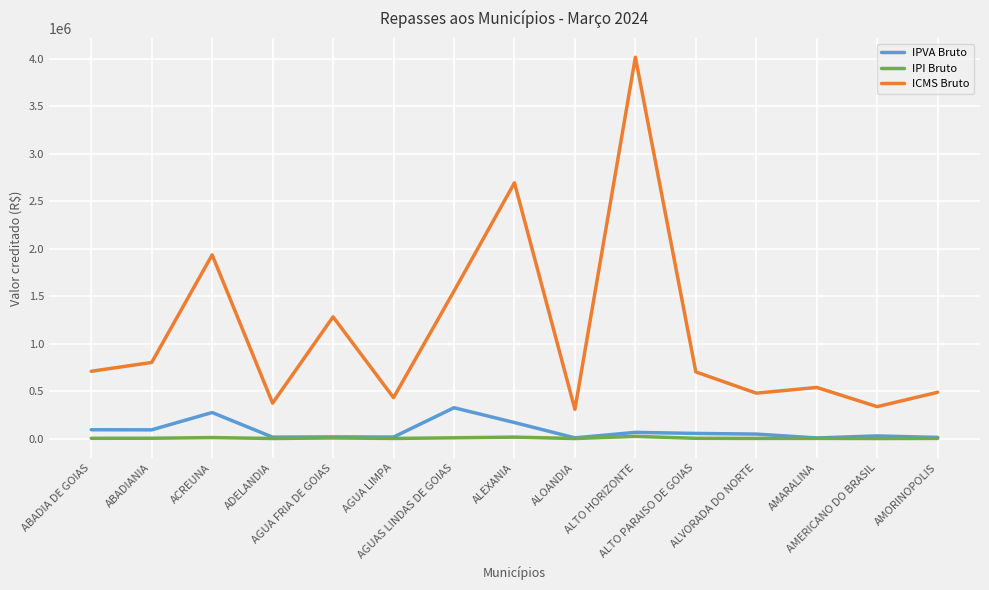

What is the approximate value of IPVA Bruto at AMARALINA?

7938.4